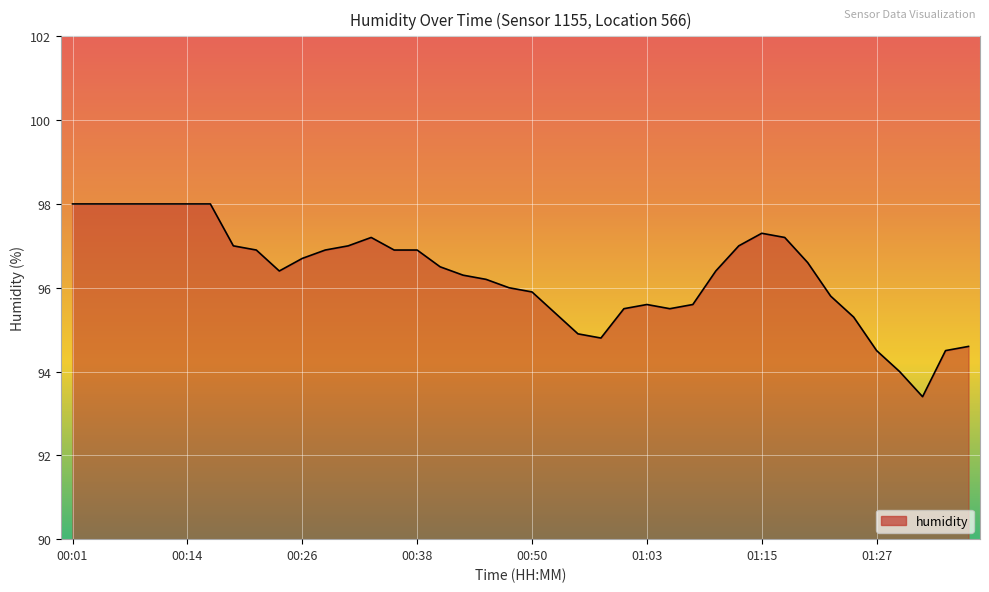

What is the average value?

96.3